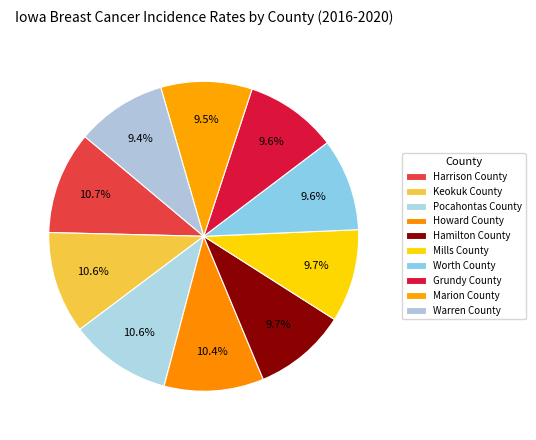

True or false: Marion County accounts for 1% of the total.

False